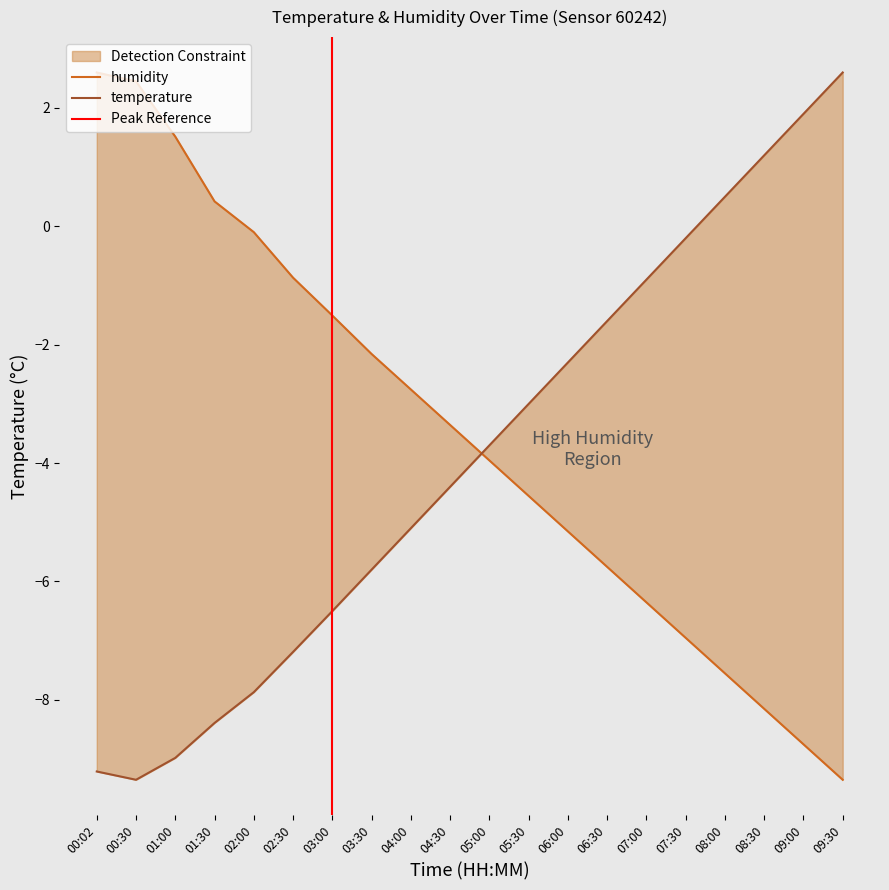

What is the minimum value shown in the chart?

-9.3